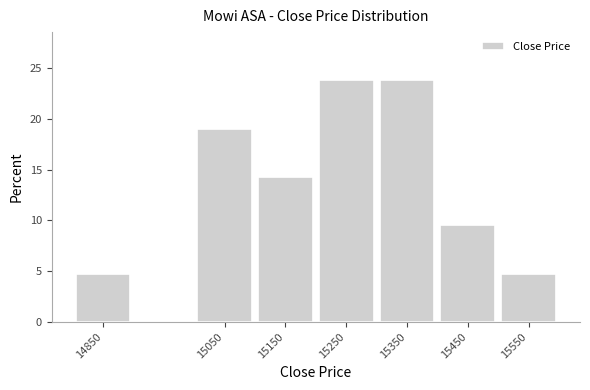

Reading left to right, list all the values displayed in this chart.

14850=4.8	15050=19.0	15150=14.3	15250=23.8	15350=23.8	15450=9.5	15550=4.8